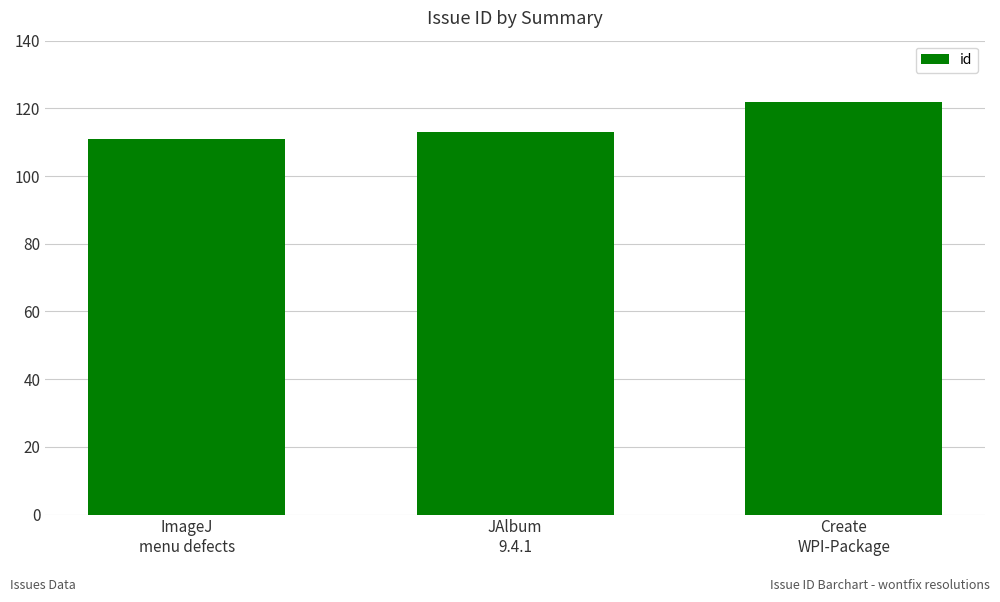

Reading left to right, list all the values displayed in this chart.

ImageJ
menu defects=111	JAlbum
9.4.1=113	Create
WPI-Package=122